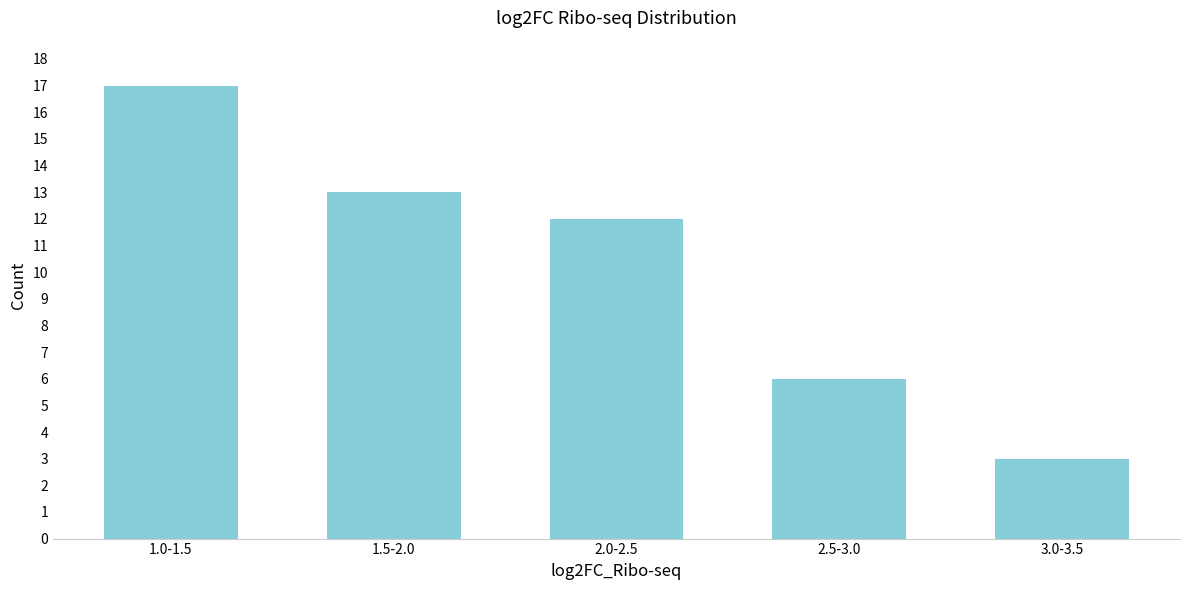

Reading left to right, extract all data points from this chart.

1.0-1.5=17	1.5-2.0=13	2.0-2.5=12	2.5-3.0=6	3.0-3.5=3